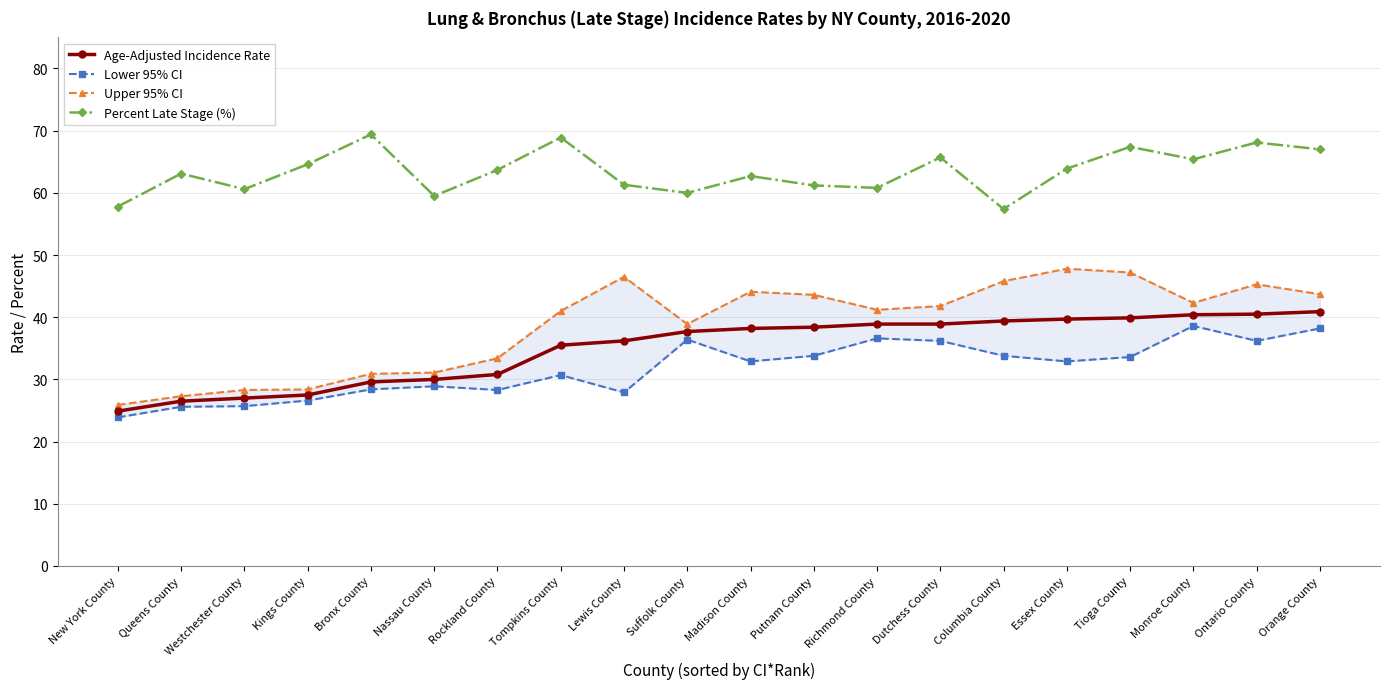

List the series in order of their peak value, lowest first.

Lower 95% CI, Age-Adjusted Incidence Rate, Upper 95% CI, Percent Late Stage (%)